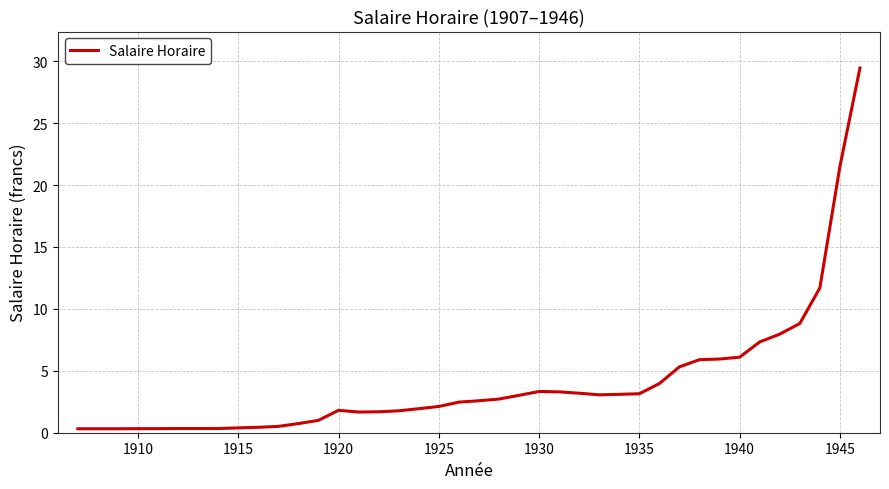

What is the sum of all values?

160.6